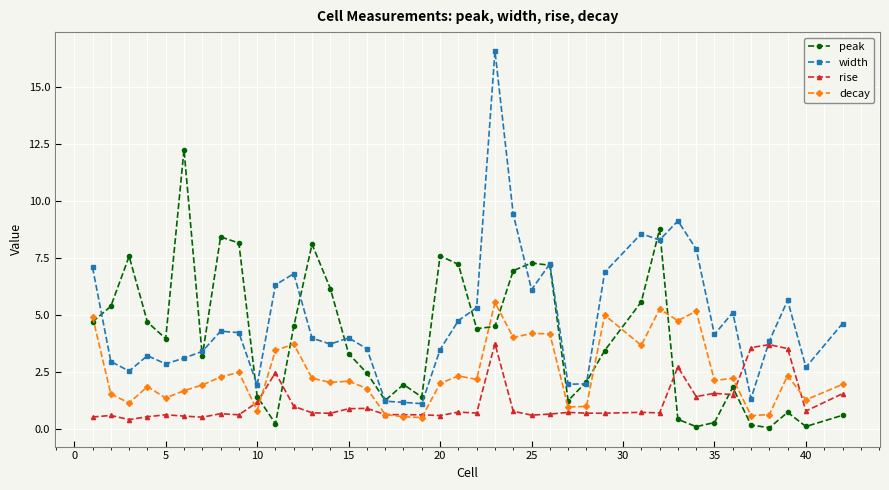

What is the lowest value of the decay series?

0.5